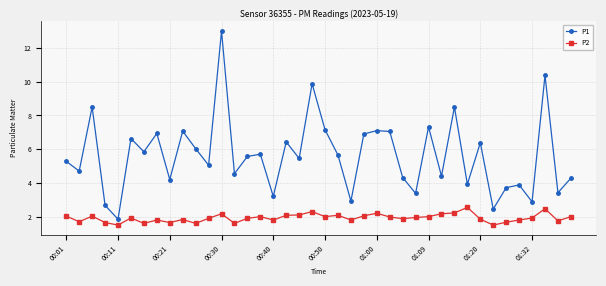

Which series has the widest spread of values?

P1